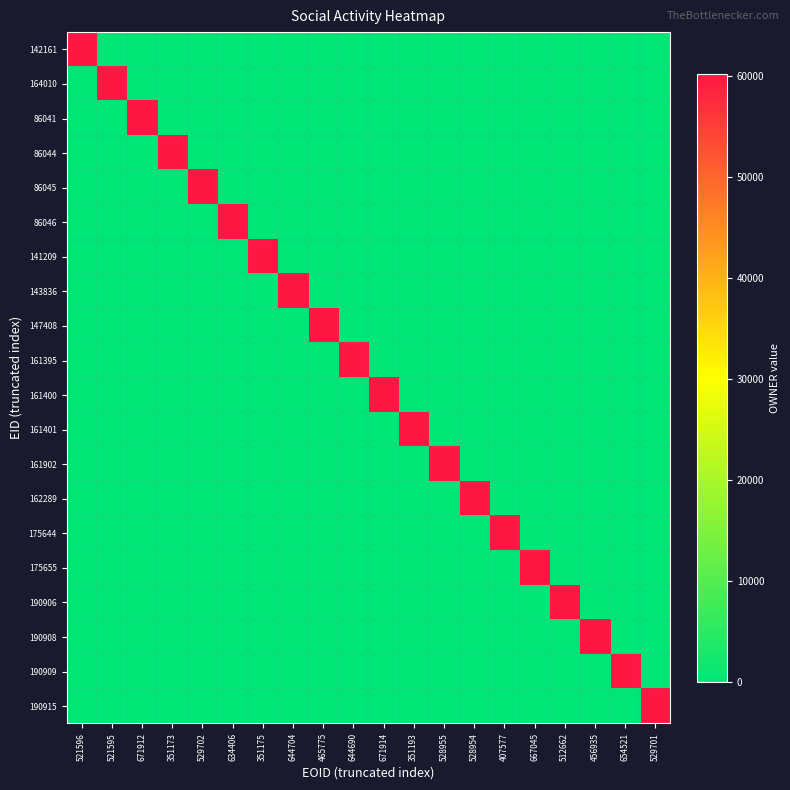

How many categories are shown in the chart?

20